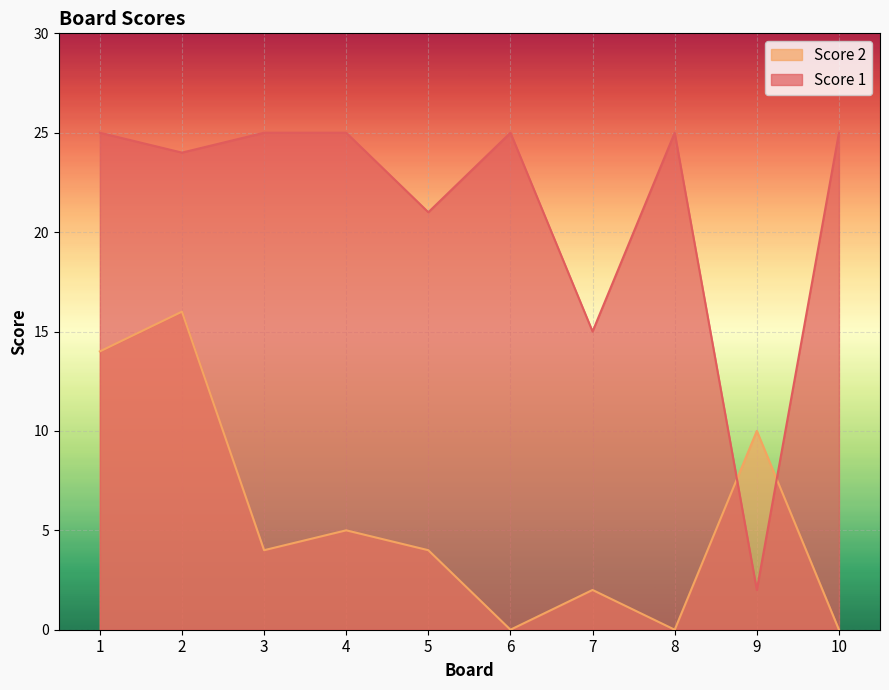

How many data points does each series have?

10